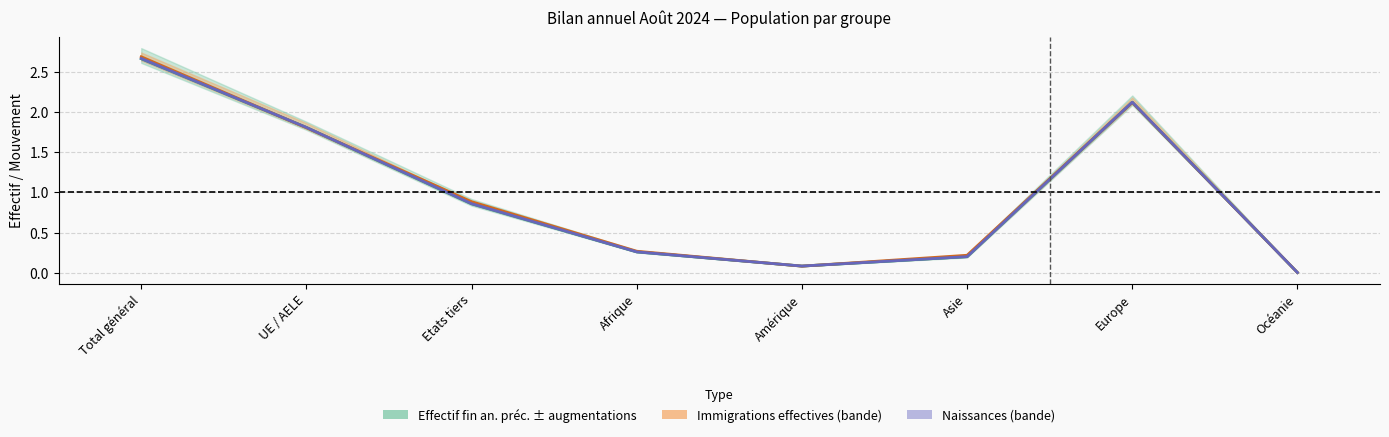

How many lines are shown in the chart?

3